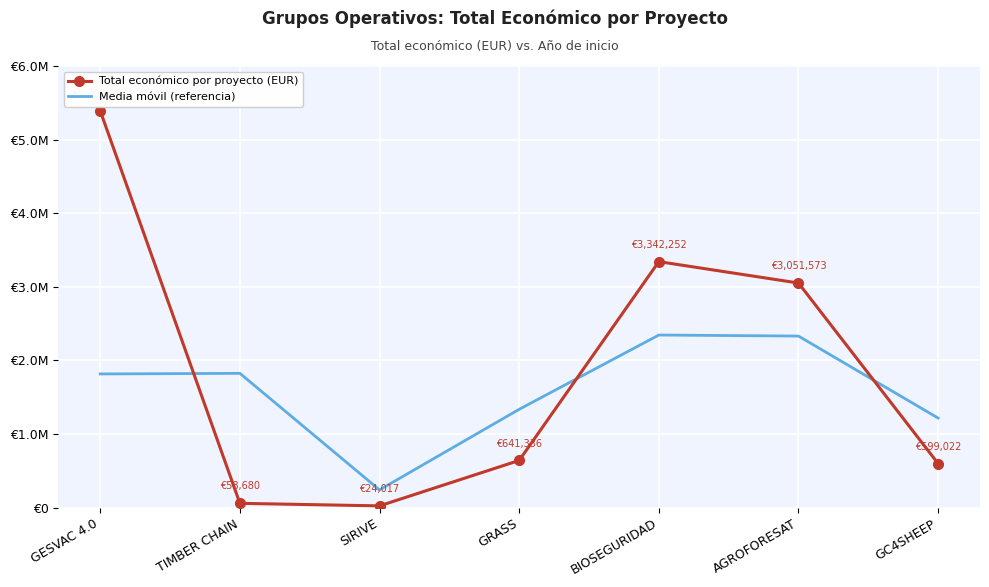

What is the difference between the highest and lowest values at GRASS?

694532.3